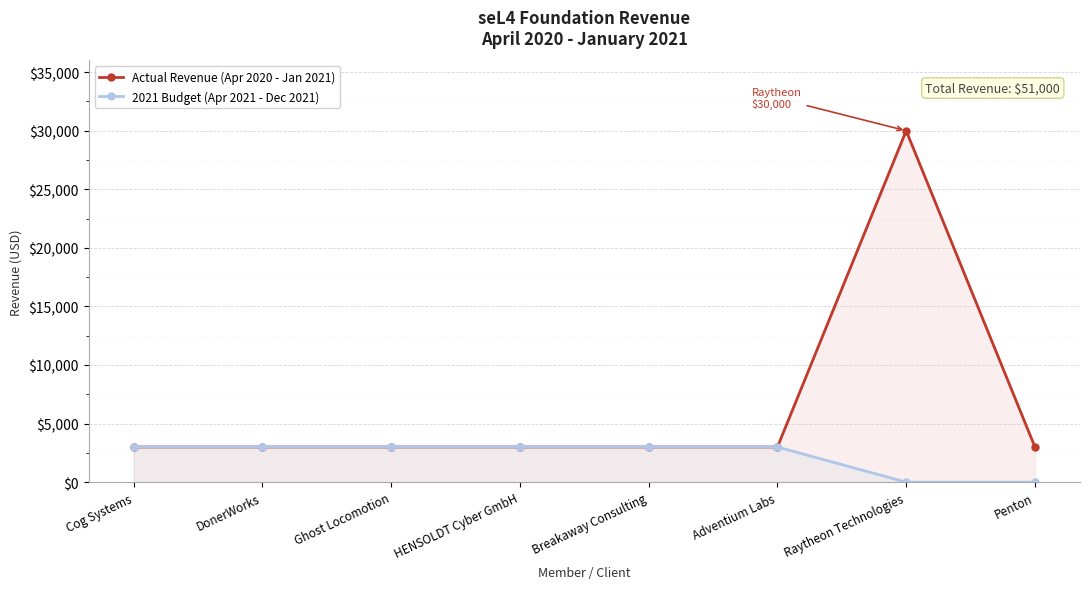

At which category is the sum across all series the highest?

Raytheon Technologies